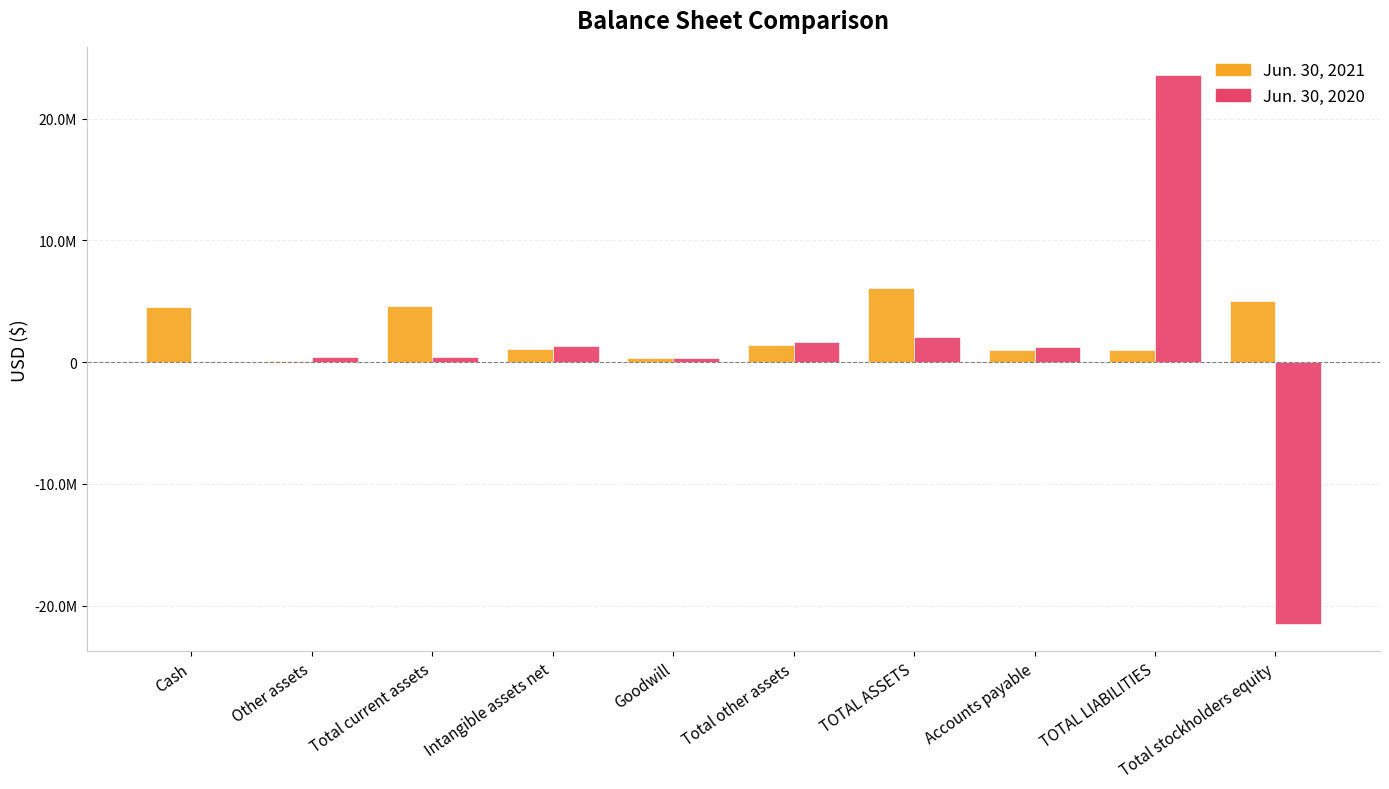

What is the average value of the Jun. 30, 2021 series?

2518313